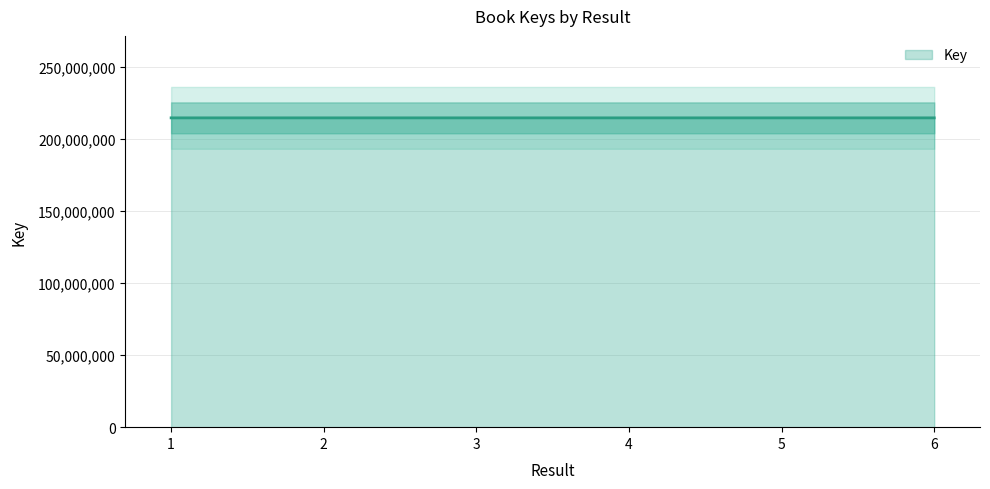

Rank the categories by value from highest to lowest.

5, 2, 3, 4, 1, 6